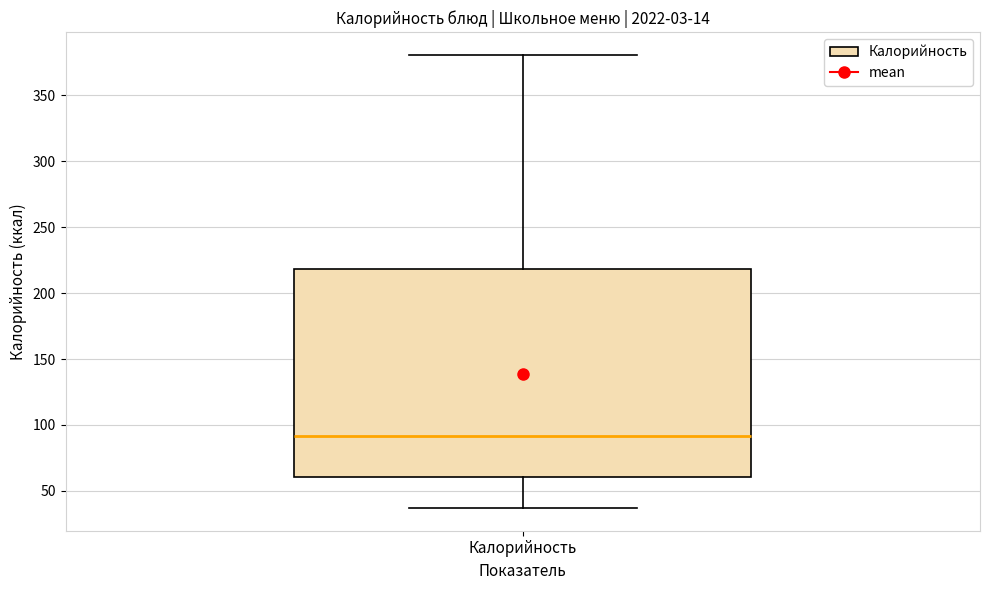

Read this box plot against the y-axis: the position of the median line, the range covered by the box, and the ends of both whiskers. The values are not printed on the chart, so give them approximately, as read against the axis.

median 90, box 60 to 220, whiskers 35 to 380